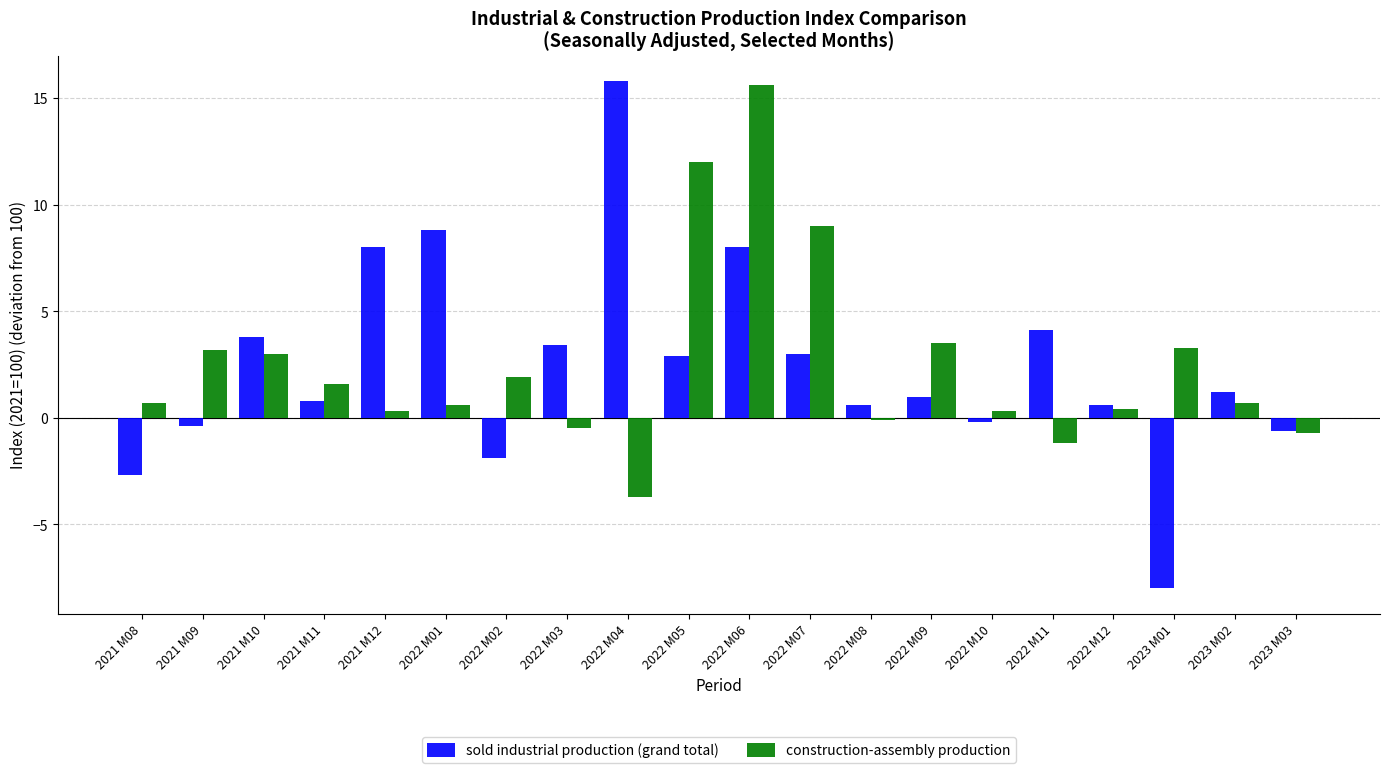

Which category has the lowest value in the sold industrial production (grand total) series?

2023 M01